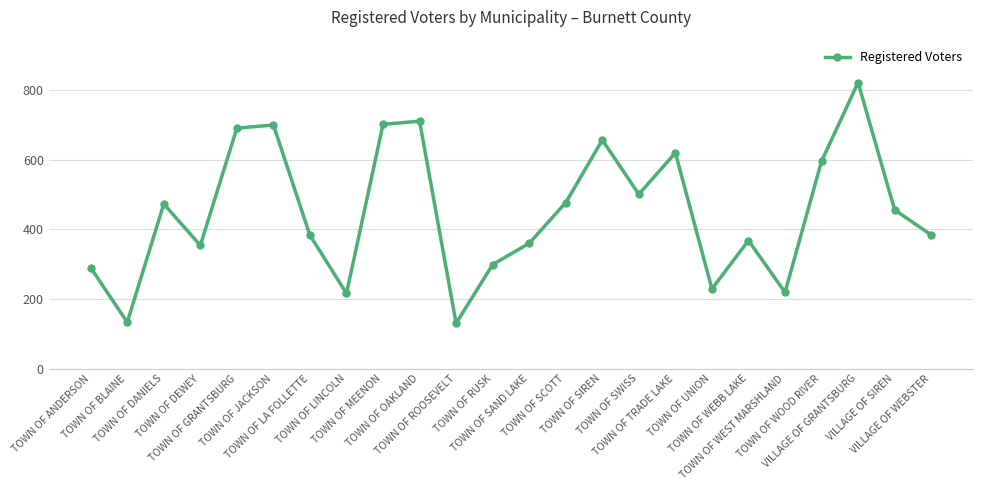

What is the greatest value displayed?

822